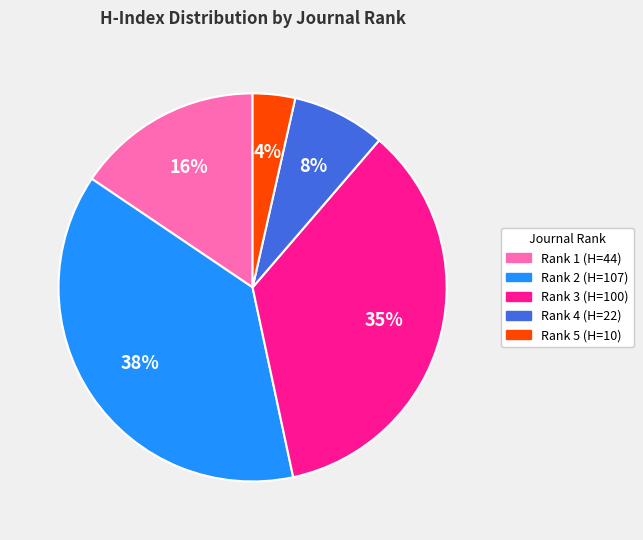

What percentage is the Rank 4 (H=22) slice, to the nearest percent?

8%